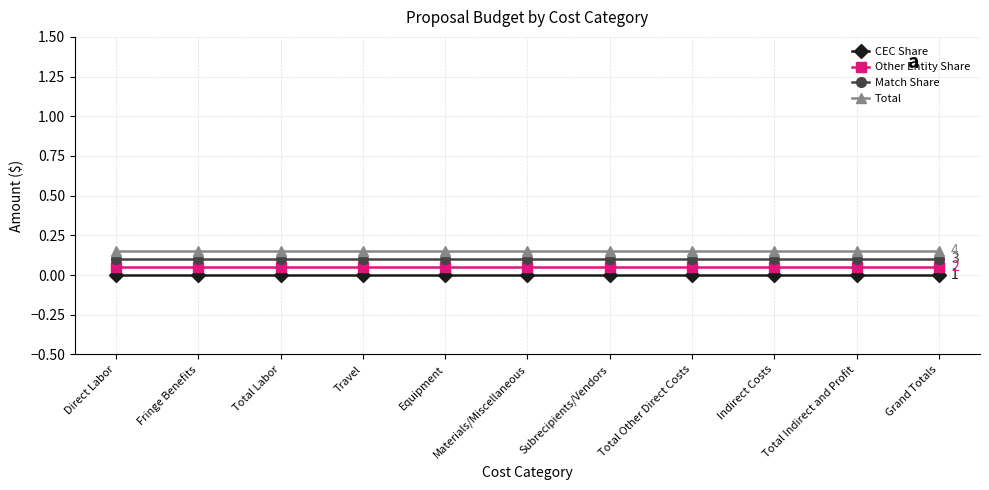

What is the label of the 11th point from the left?

Grand Totals